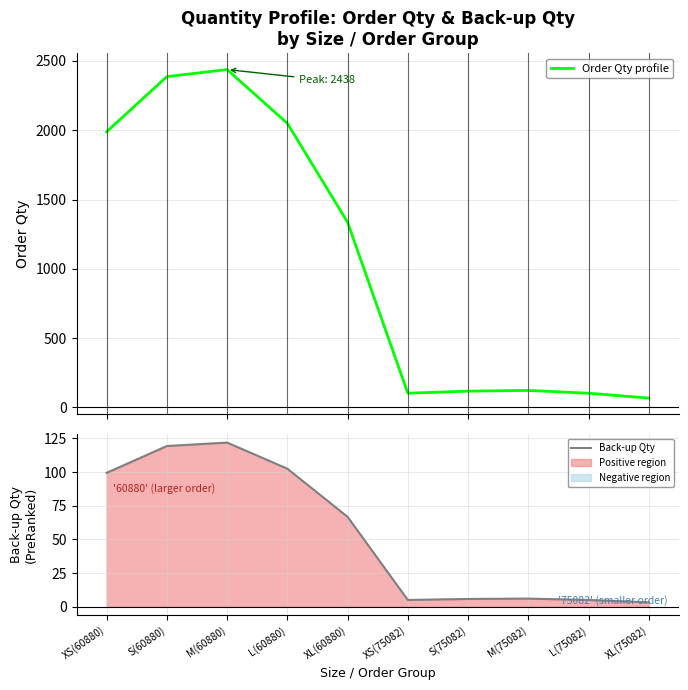

Between XS(75082) and L(75082), which is larger?

XS(75082)